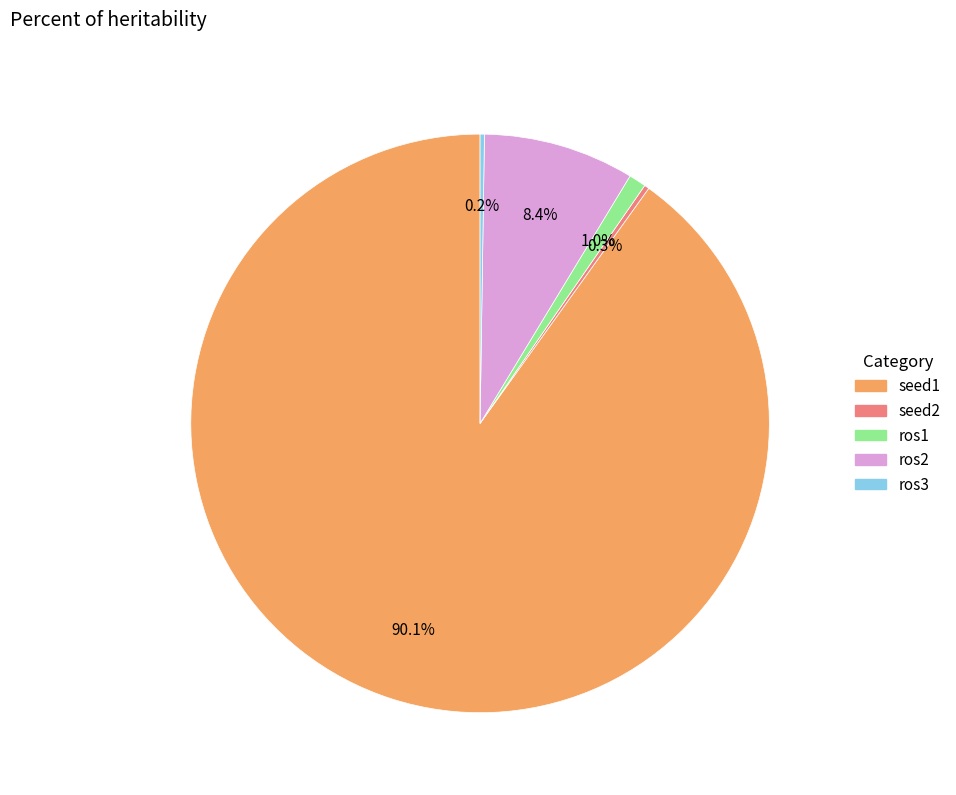

Does any single category account for the majority?

Yes